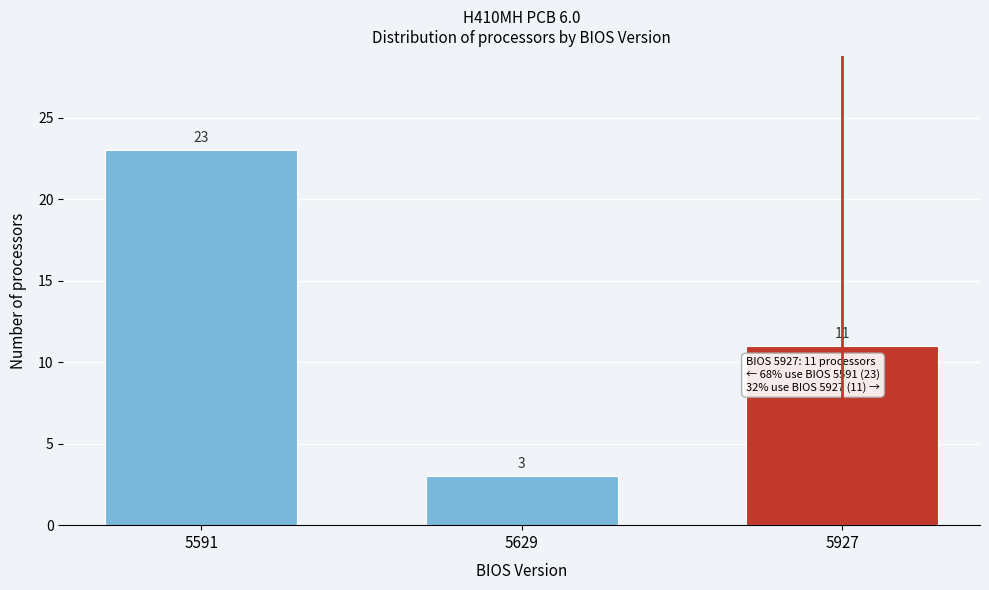

Reading left to right, what are all the values shown in this chart?

5591=23	5629=3	5927=11